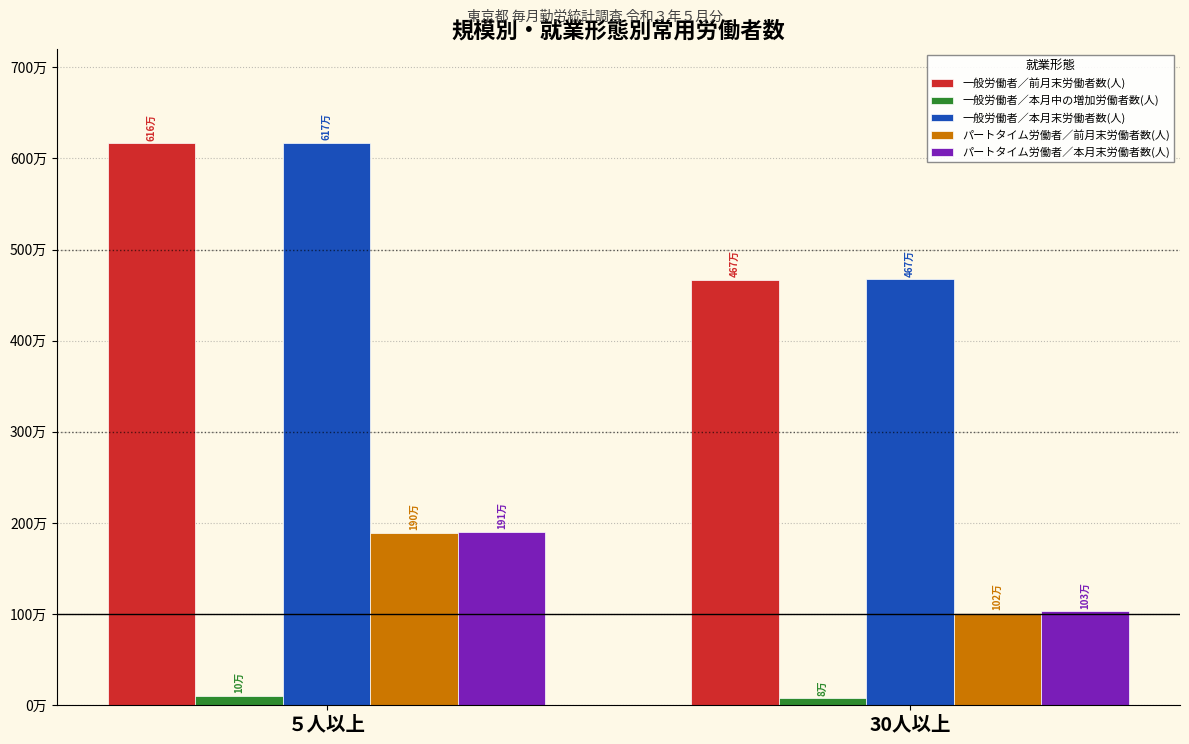

True or false: パートタイム労働者／前月末労働者数(人) has a value of 1505612 at 30人以上.

False